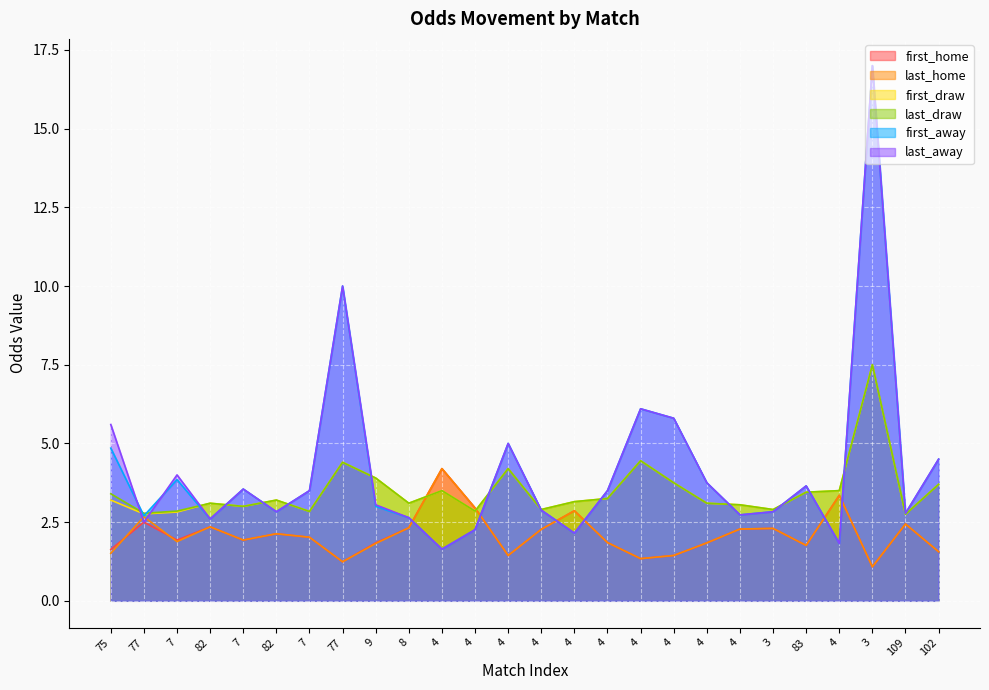

What is the maximum value for last_home?

4.2